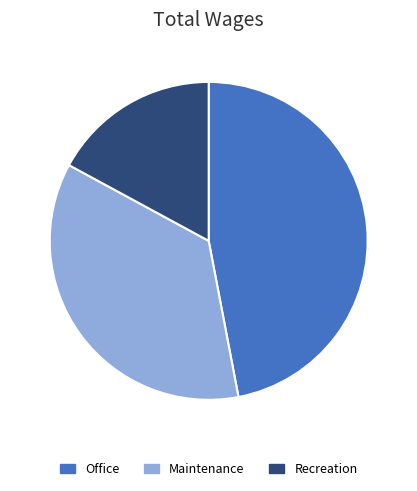

How much of the chart is everything except Office?

53.0%